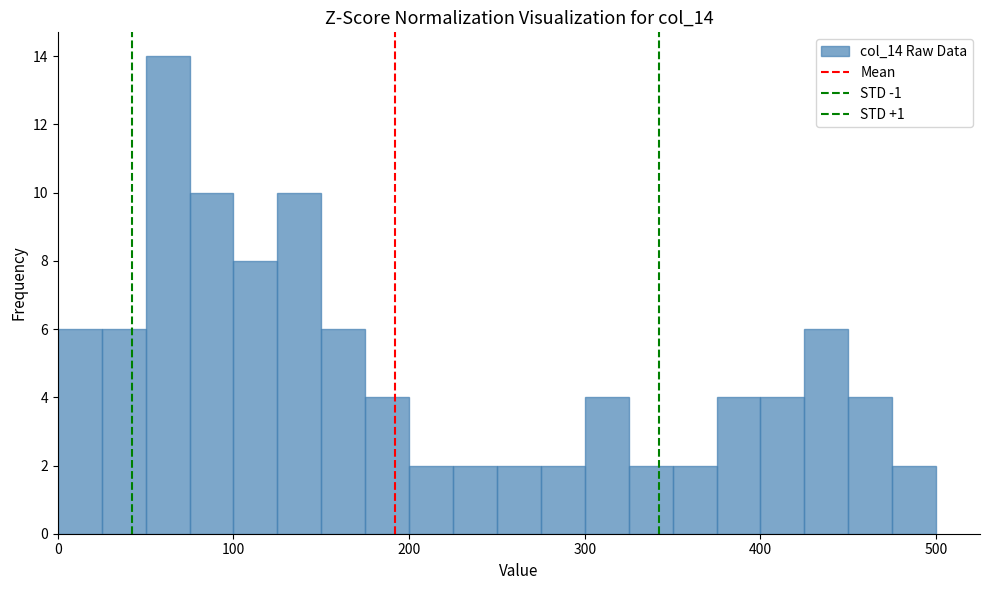

Around what value on the x-axis is the tallest bar? Give the approximate position of its centre, as read against the axis.

60